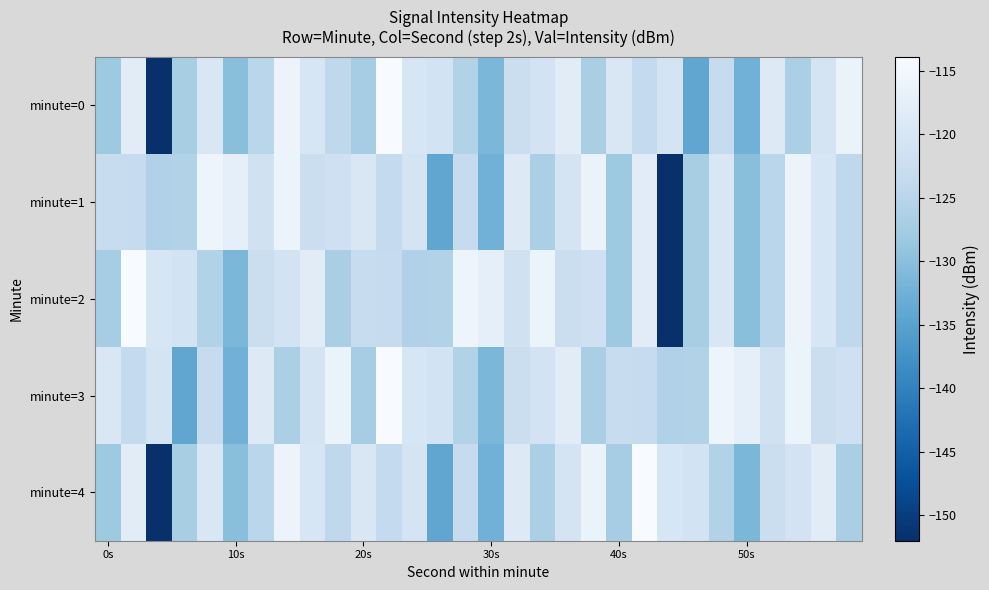

What is the greatest value displayed?

-113.9